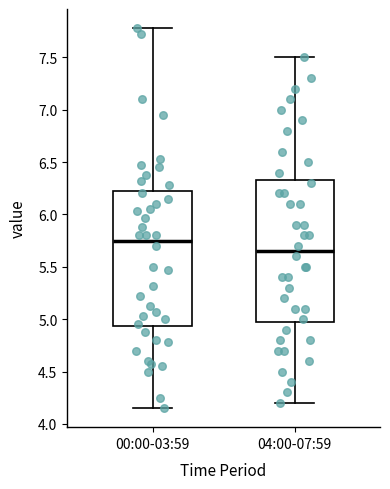

Which box has the lowest median line?

04:00-07:59